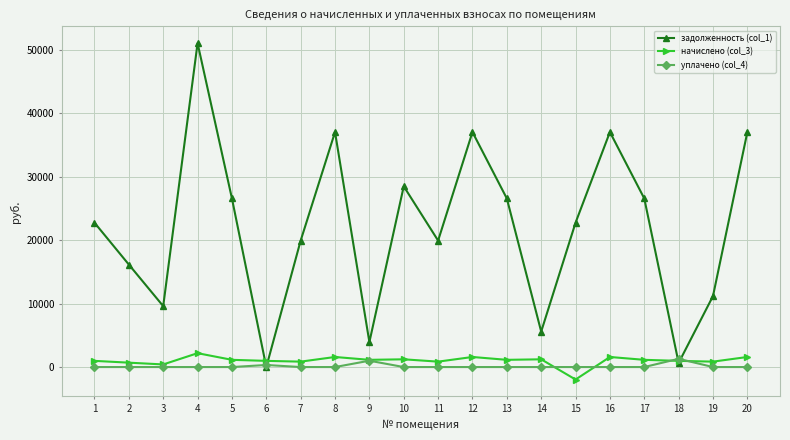

At which label does начислено (col_3) reach its minimum?

15